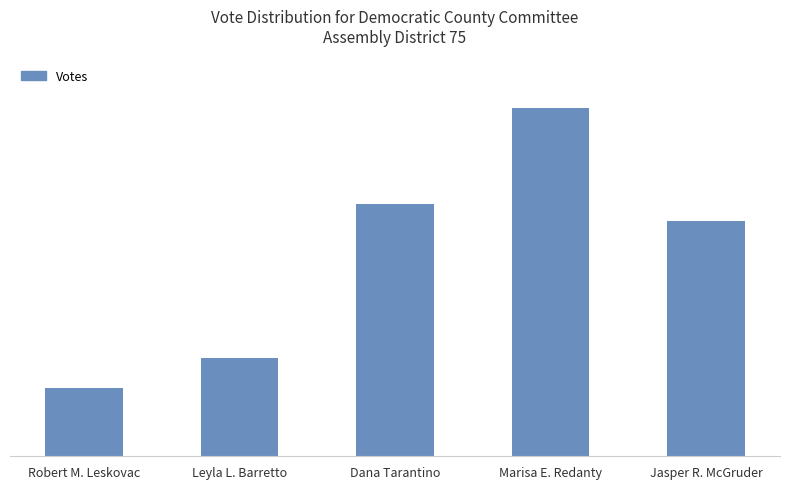

At which label is the value closest to 167?

Jasper R. McGruder